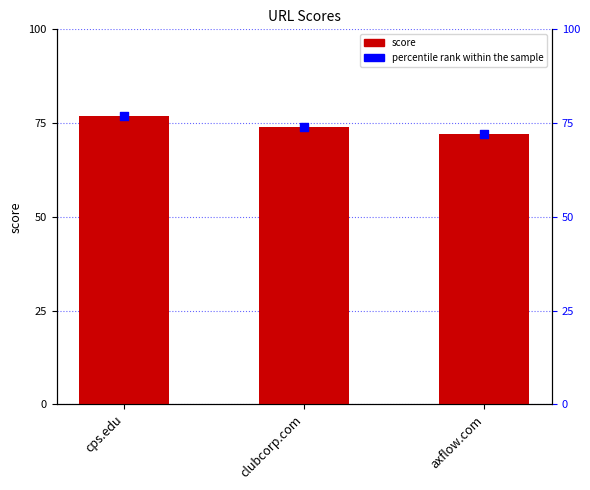

Which series has the largest total across all categories?

score